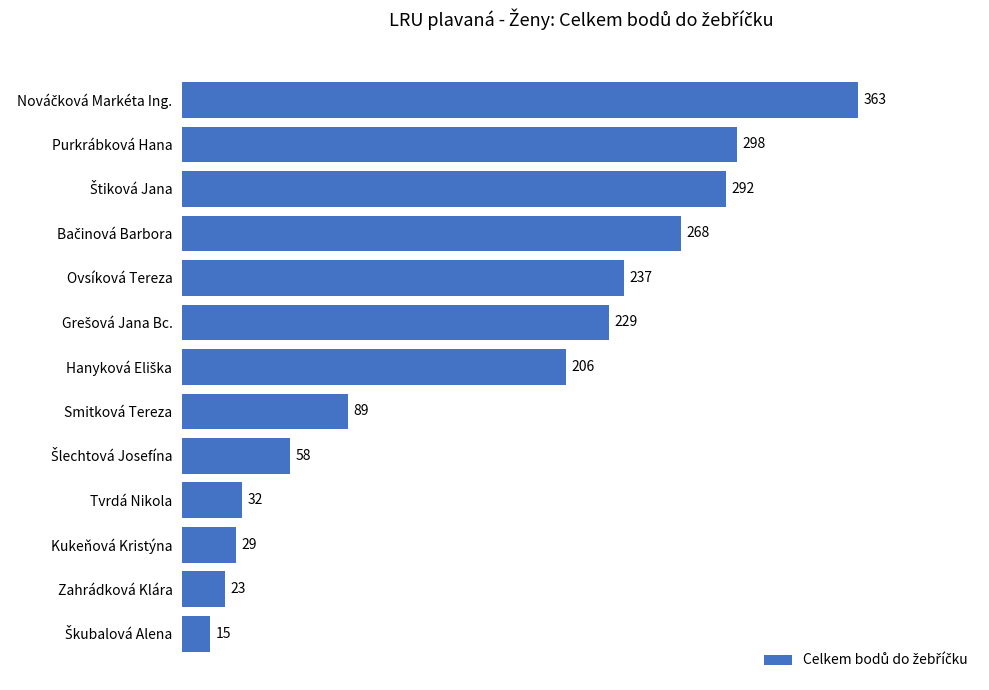

The value at Ovsíková Tereza is 406. True or false?

False